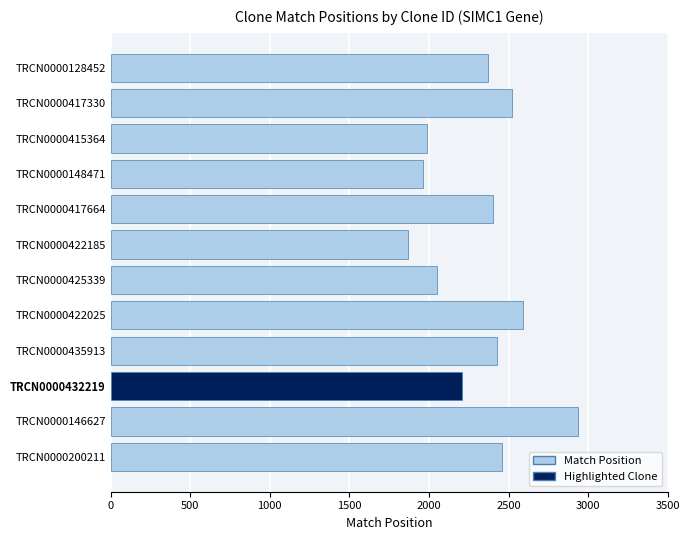

Are the bars horizontal?

Yes